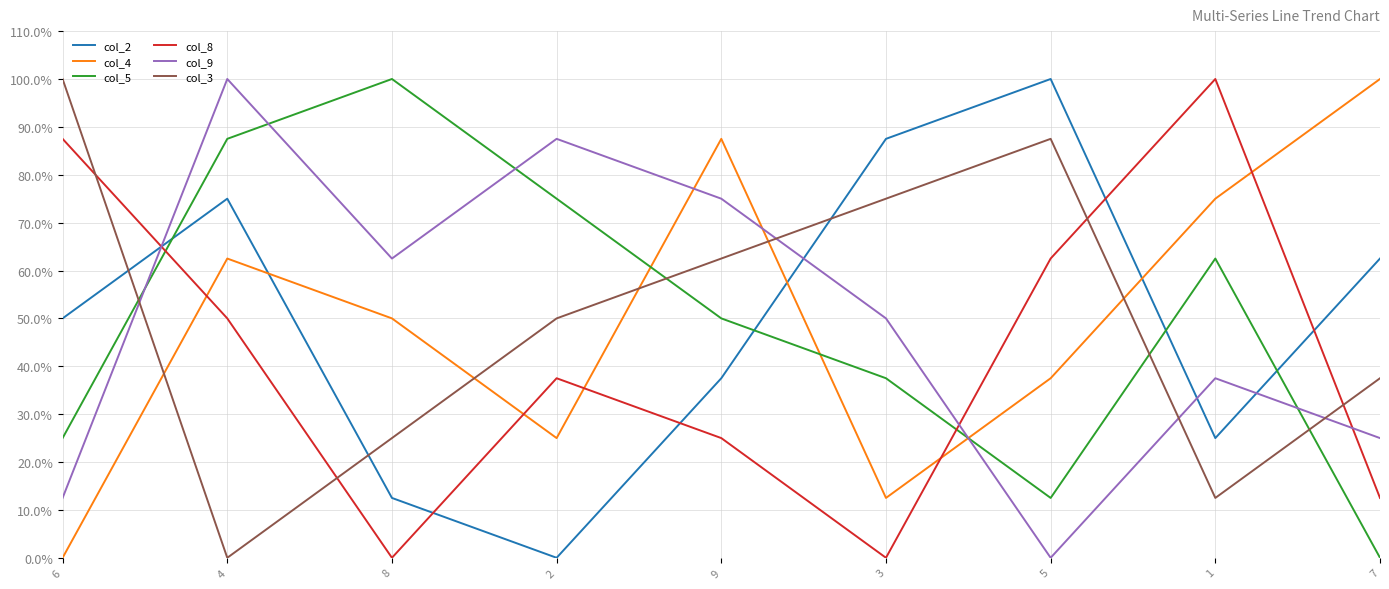

True or false: col_8 and col_2 intersect in this chart.

True